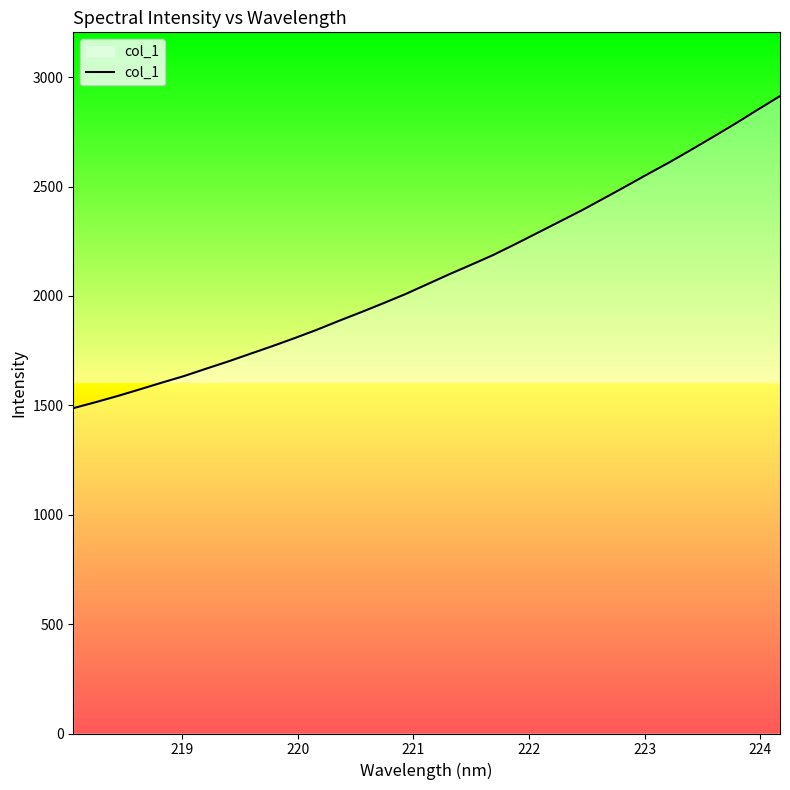

What is the maximum value shown in the chart?

2913.6